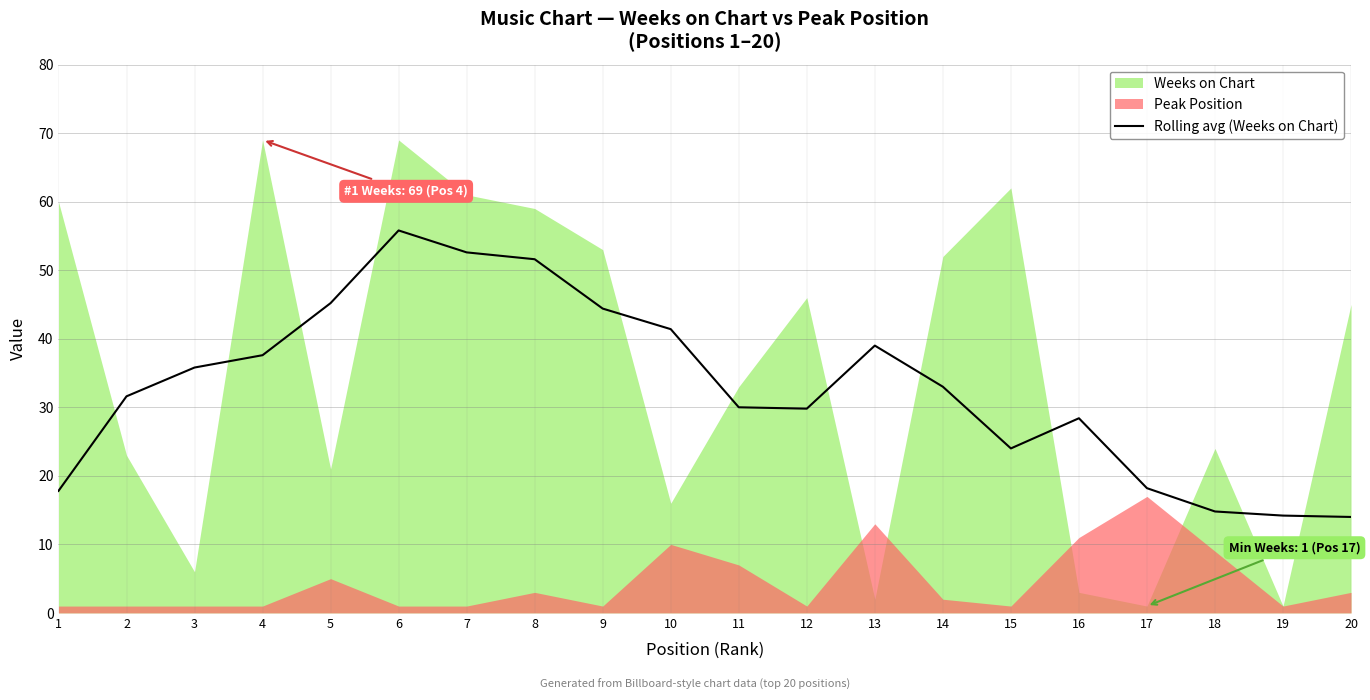

At which label is the value closest to 34?

14